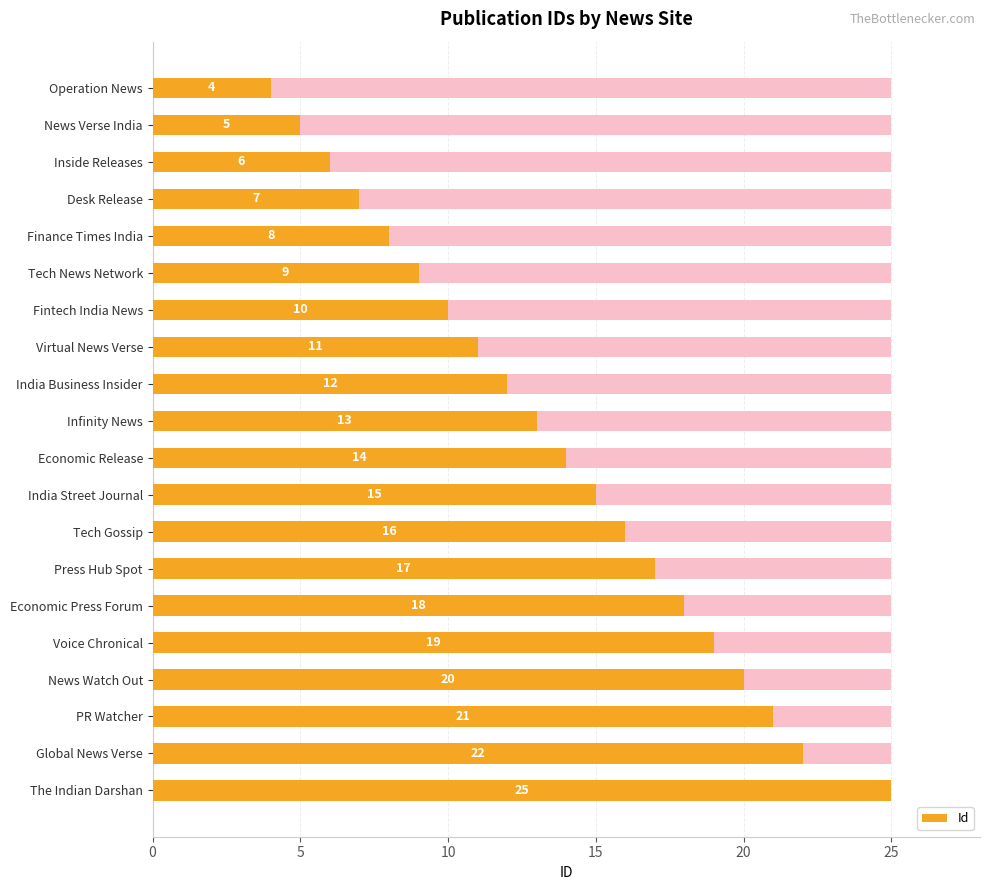

Reading left to right, list all the values displayed in this chart.

4	5	6	7	8	9	10	11	12	13	14	15	16	17	18	19	20	21	22	25